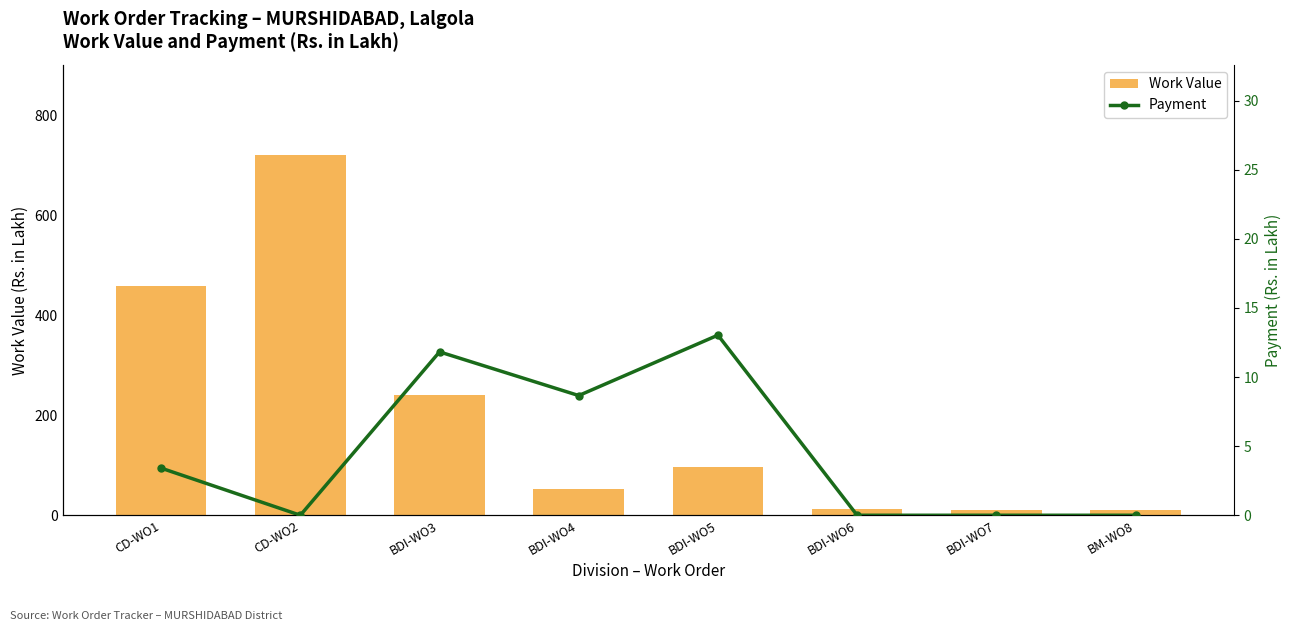

List the series in order of their peak value, highest first.

Work Value, Payment